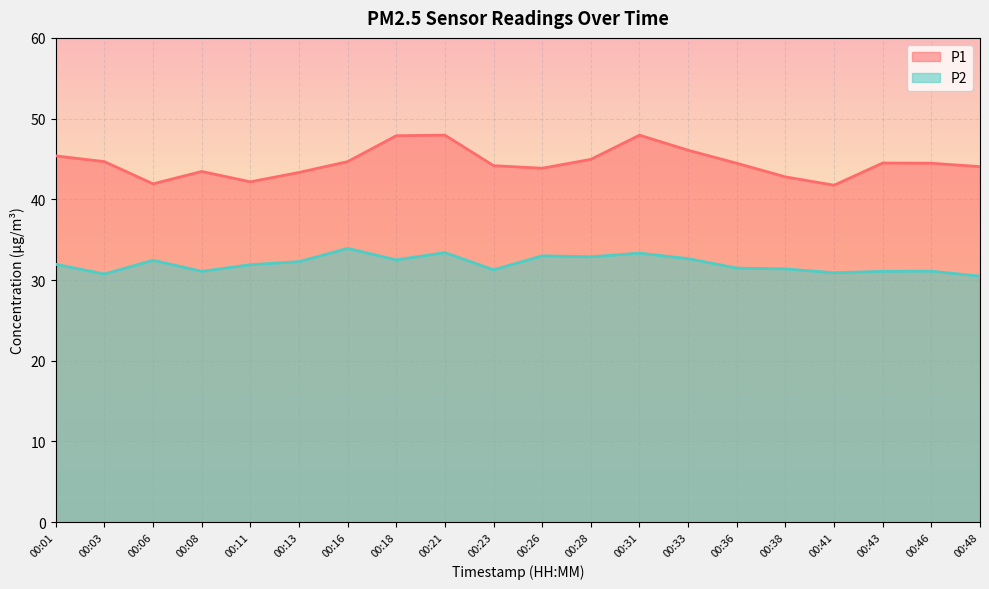

True or false: P2 has a value of 30.5 at 00:48.

True